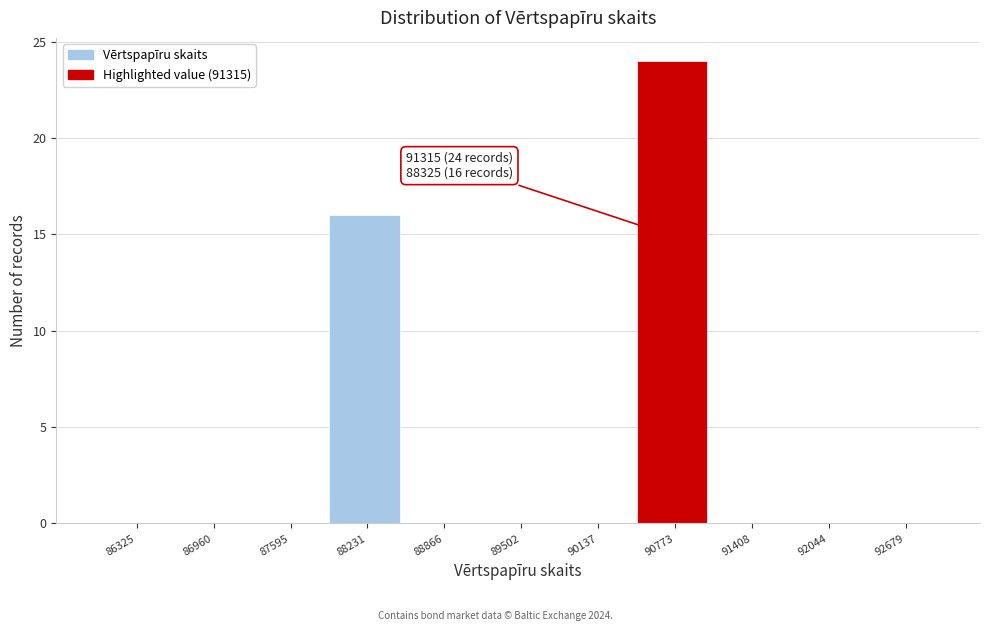

Which category has the highest value across all series?

90773